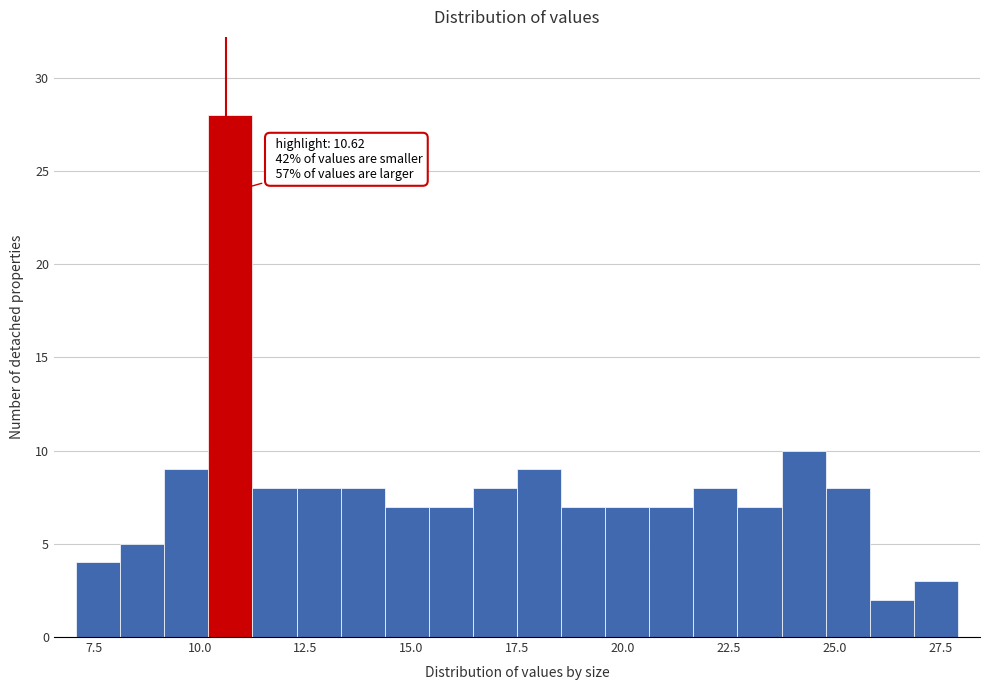

Around what value on the x-axis is the tallest bar? Give the approximate position of its centre, as read against the axis.

10.5